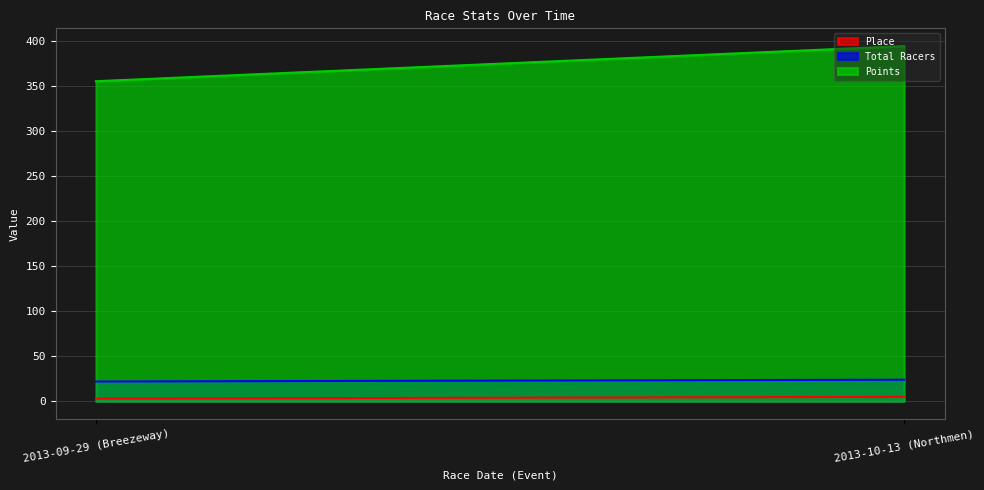

What is the minimum value shown in the chart?

3.0